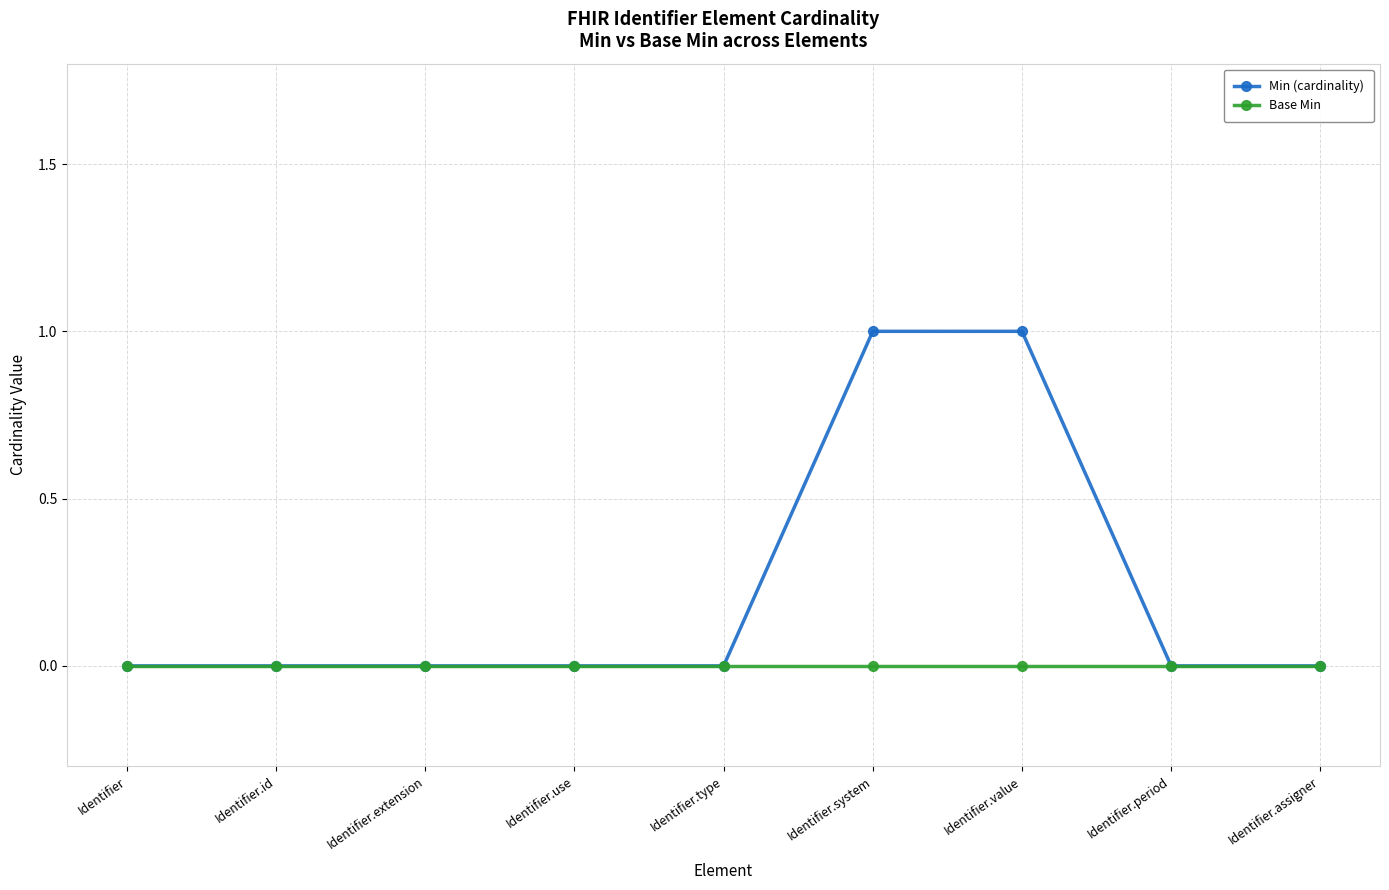

How many data points does each series have?

9